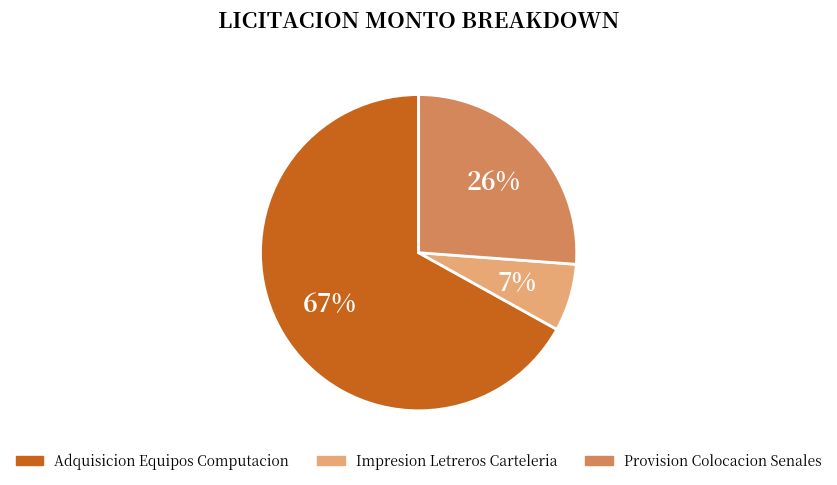

Is there any slice that represents more than half of the pie?

Yes